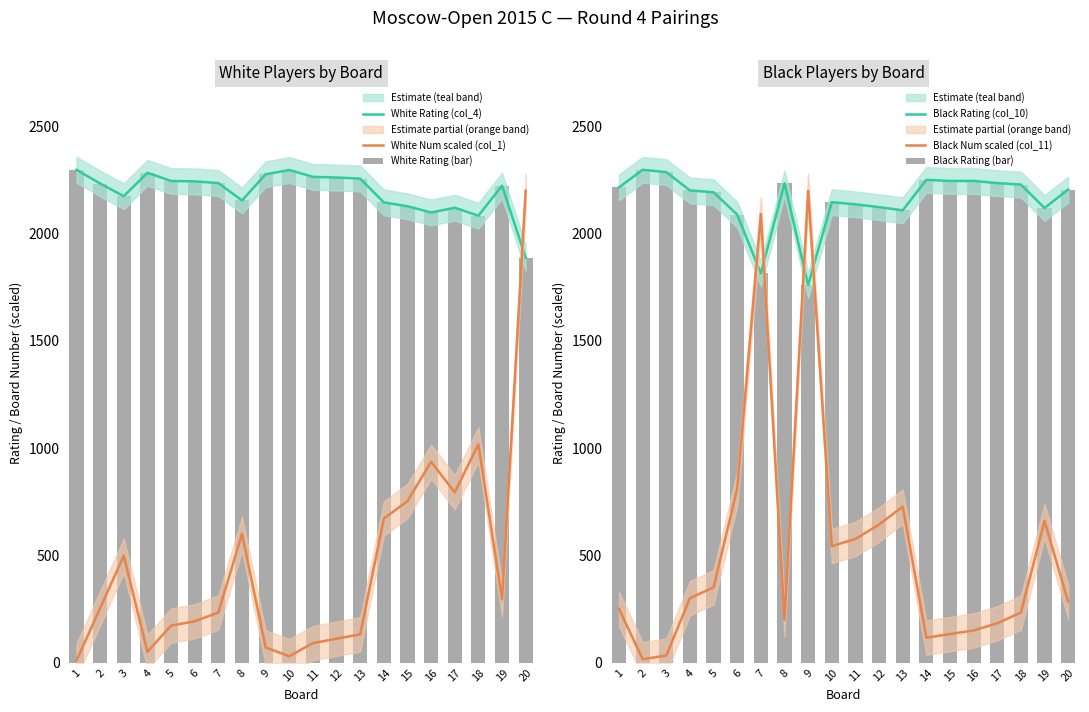

What is the minimum value shown in the chart?

10.2